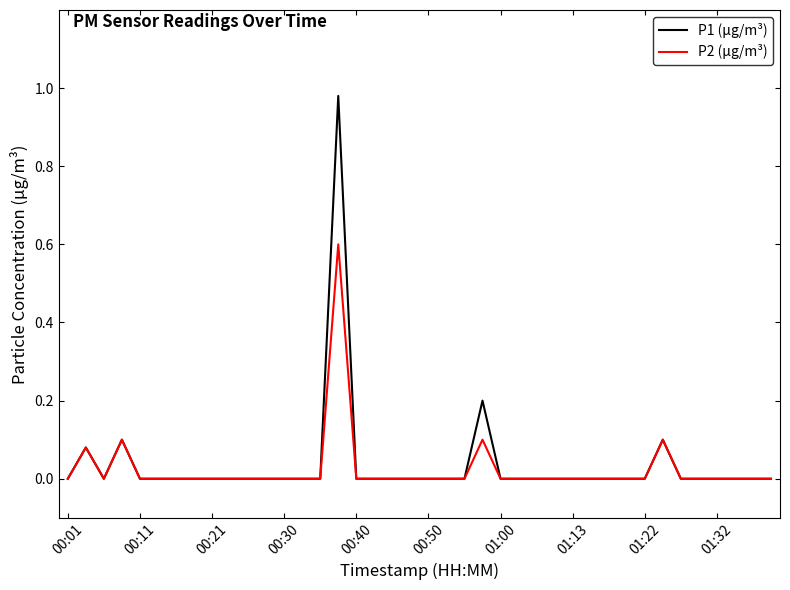

True or false: P2 has a value of 0.0 at 21.

True